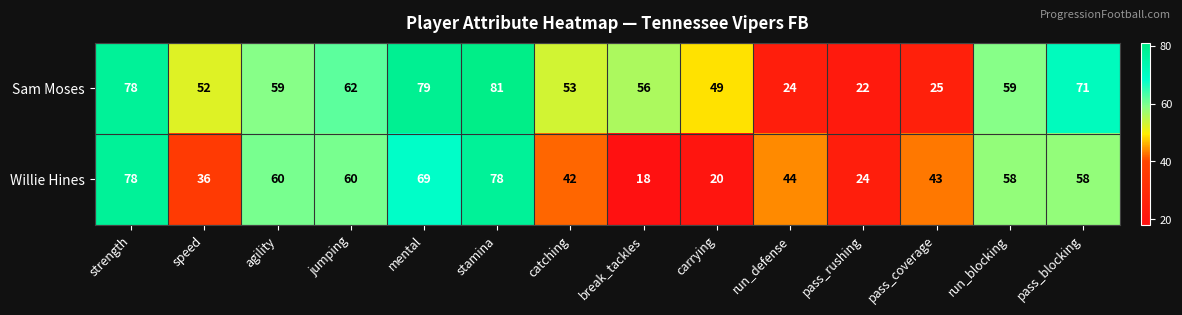

How many values in the Willie Hines series are below 58?

7